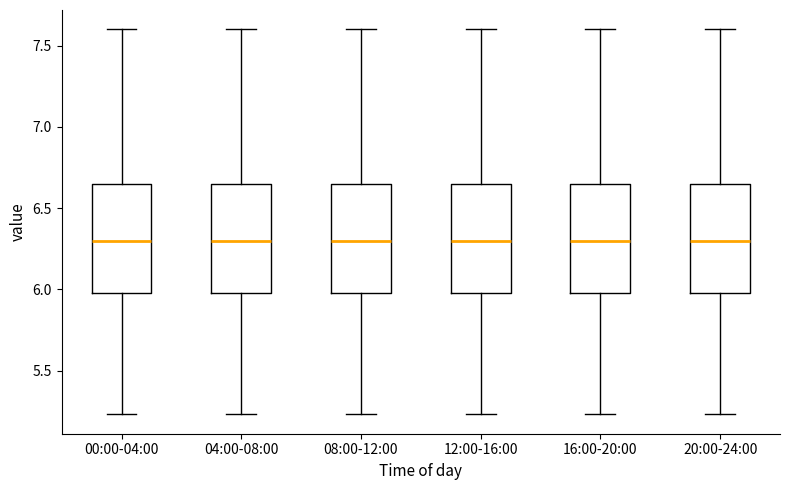

Reading left to right, transcribe this box plot: for each box, give where its median line is, the range the box spans, and where its two whiskers end, as read against the y-axis. The values are not printed on the chart, so give them approximately, as read against the axis.

00:00-04:00: median 6.30, box 6.00 to 6.65, whiskers 5.25 to 7.60
04:00-08:00: median 6.30, box 6.00 to 6.65, whiskers 5.25 to 7.60
08:00-12:00: median 6.30, box 6.00 to 6.65, whiskers 5.25 to 7.60
12:00-16:00: median 6.30, box 6.00 to 6.65, whiskers 5.25 to 7.60
16:00-20:00: median 6.30, box 6.00 to 6.65, whiskers 5.25 to 7.60
20:00-24:00: median 6.30, box 6.00 to 6.65, whiskers 5.25 to 7.60